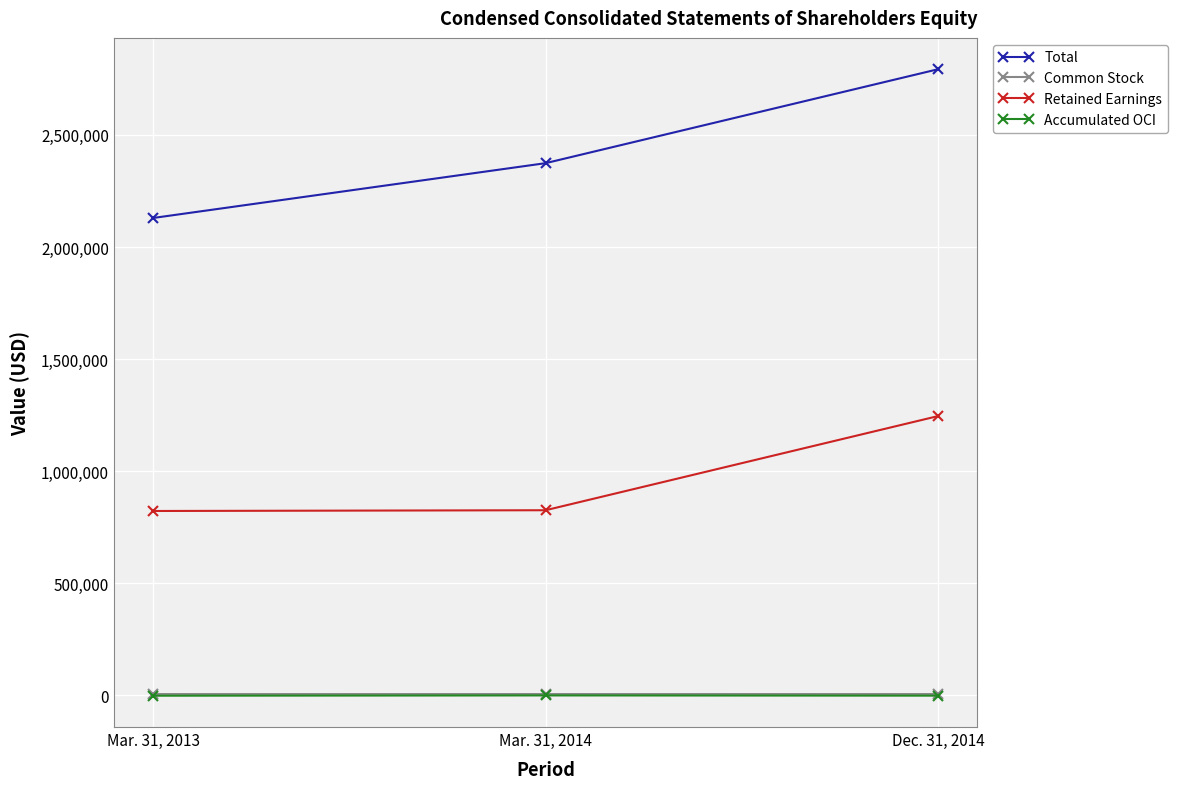

Which series has the largest range (max minus min)?

Total